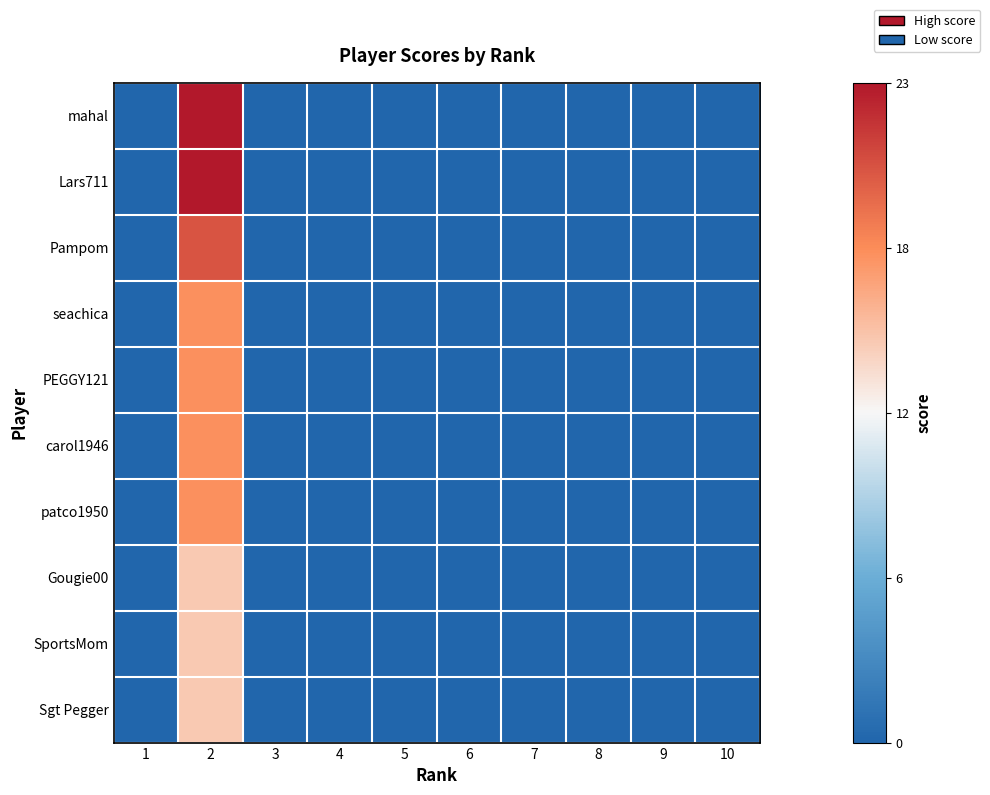

Rank the series by their maximum value, from highest to lowest.

mahal, Lars711, Pampom, seachica, PEGGY121, carol1946, patco1950, Gougie00, SportsMom, Sgt Pegger